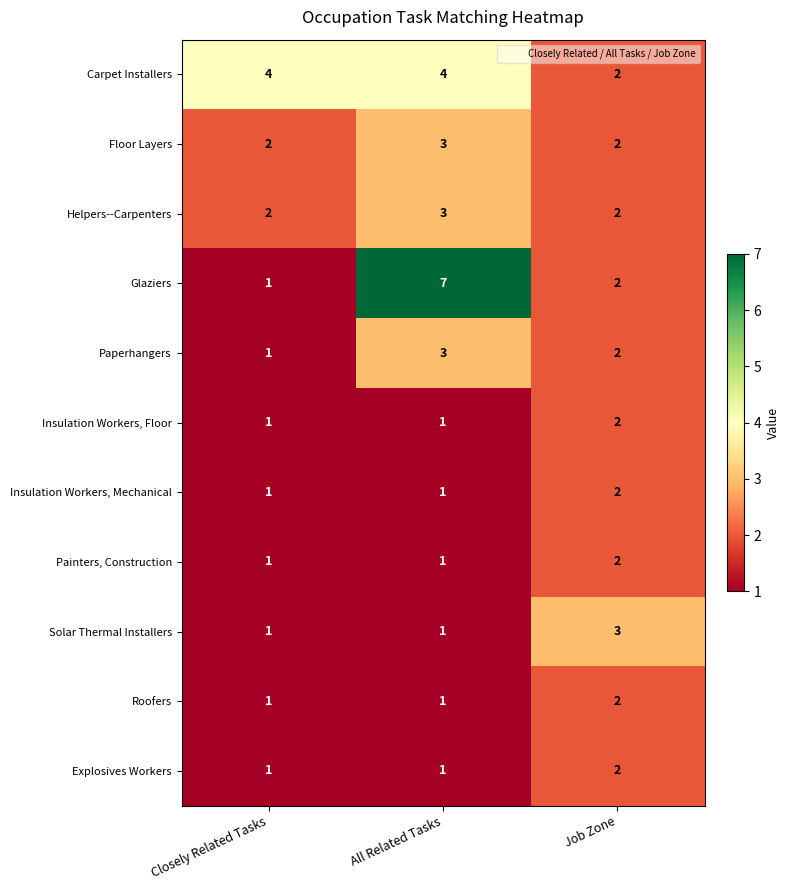

At which category is the sum across all series the highest?

All Related Tasks